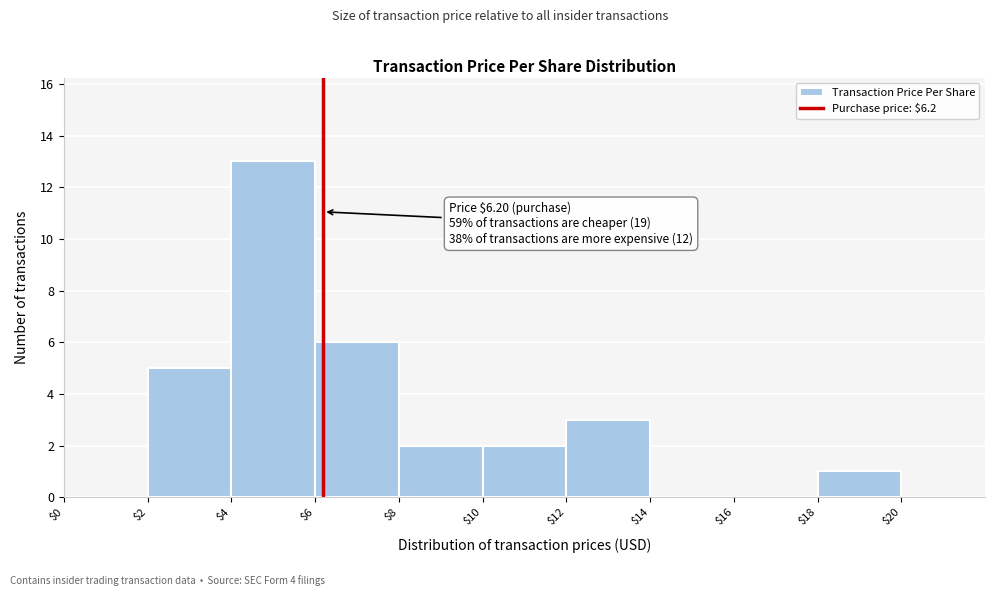

Which range on the x-axis has the tallest bar?

$4 to $6